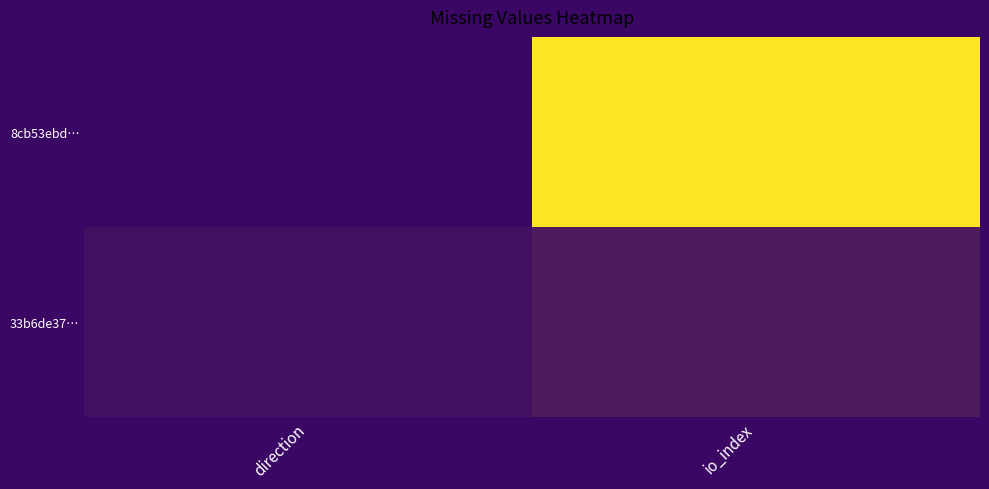

At how many categories does at least one series exceed 38?

1